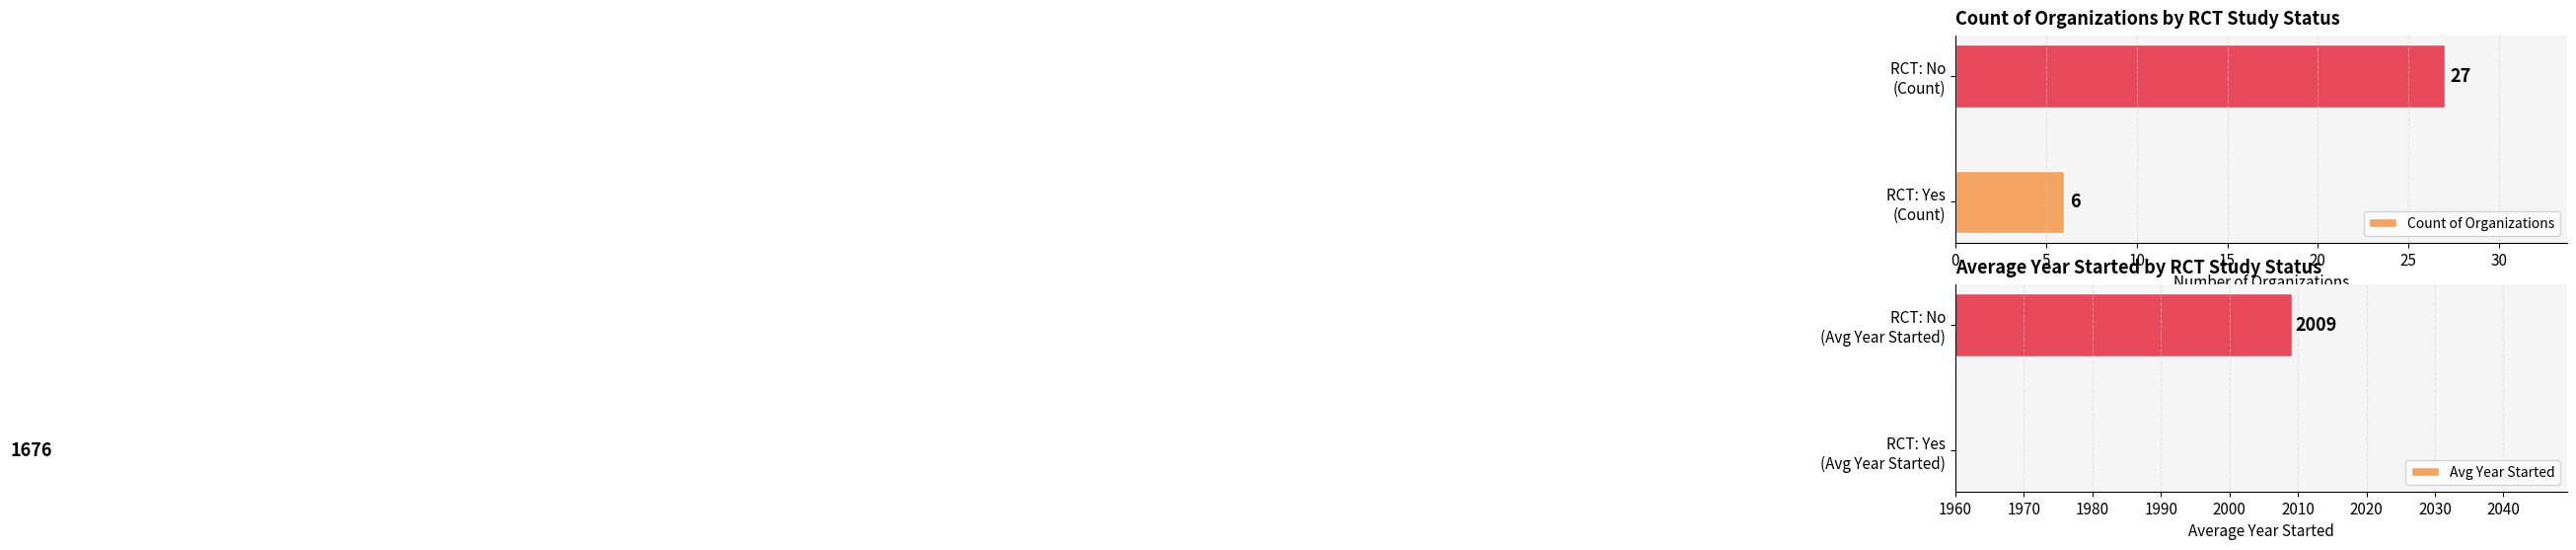

What is the difference between the maximum and minimum values in the Count of Organizations series?

21